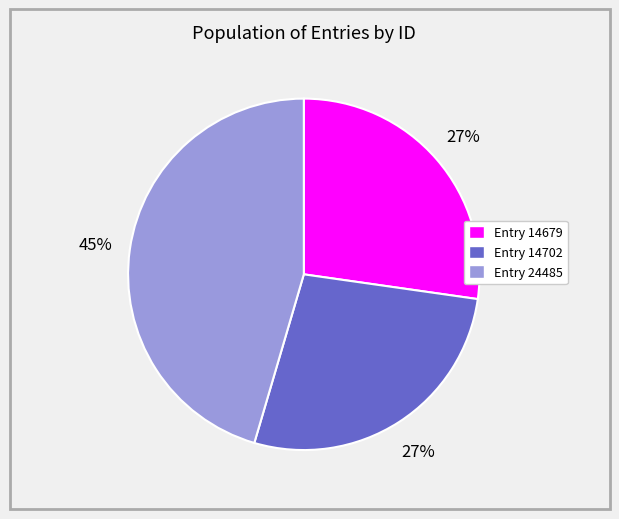

Combined, do Entry 14702 and Entry 24485 account for over 50%?

Yes